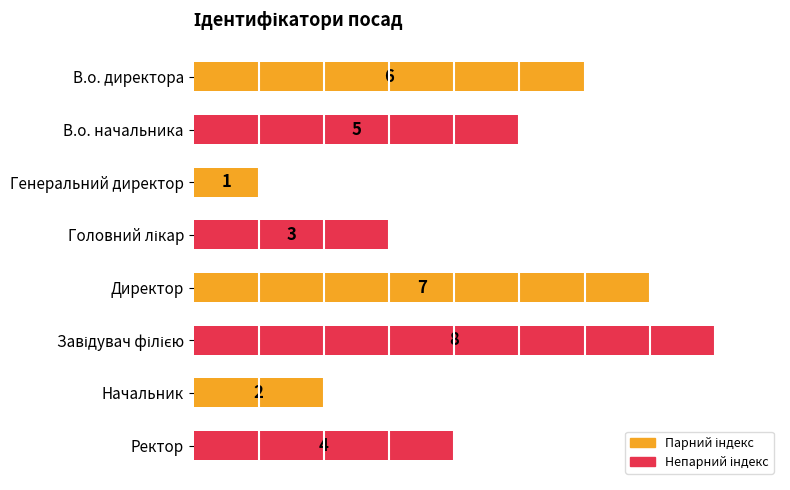

Where is the data nearest to the value 4?

Ректор